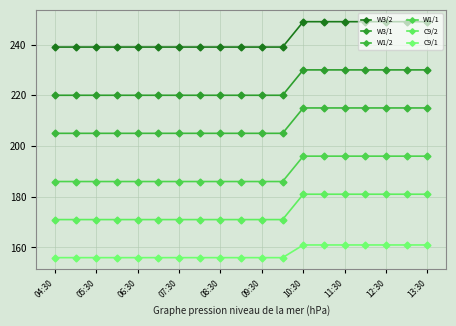

How many data points does each series have?

19